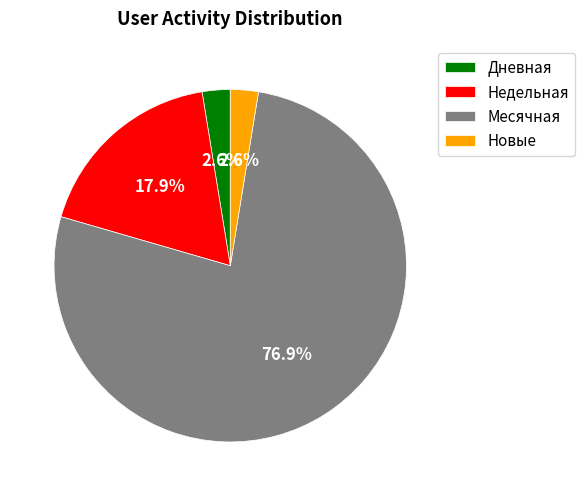

To the nearest percent, what is the average slice percentage?

25%